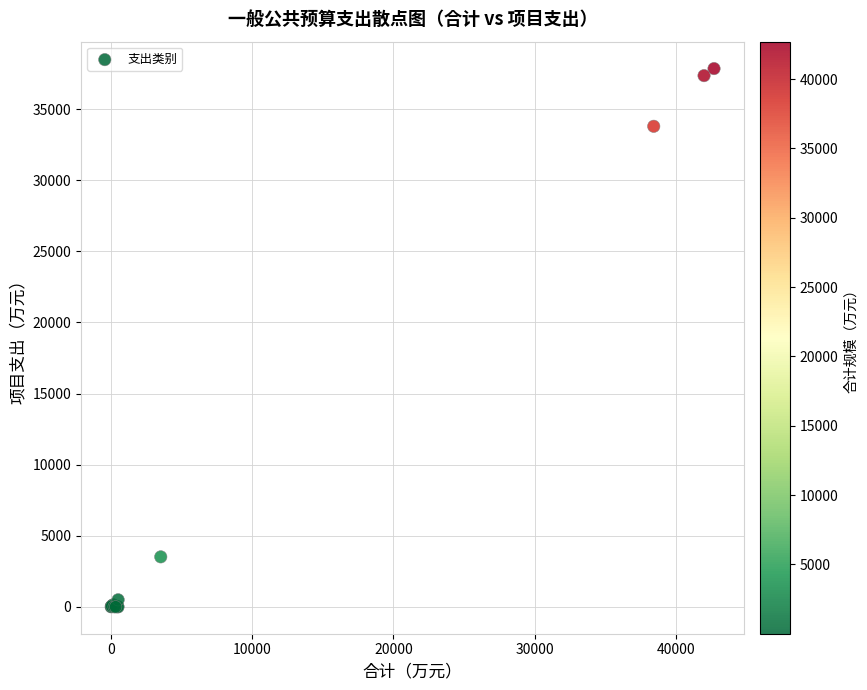

What Y value in the scatter plot is closest to 18931?

33801.5